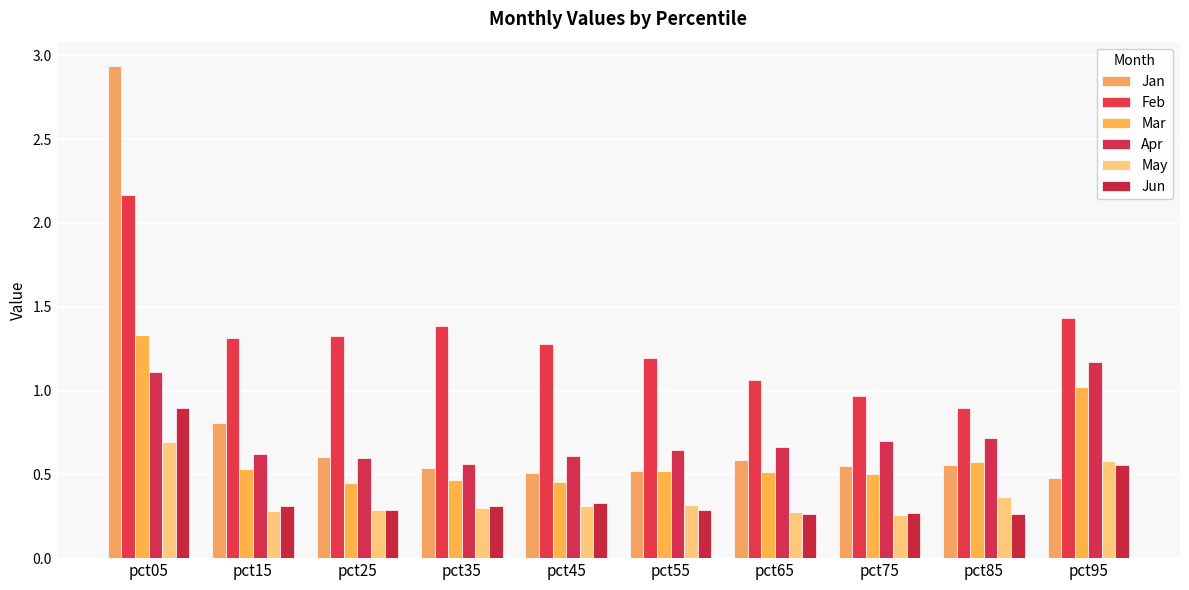

Does the chart contain any negative values?

No